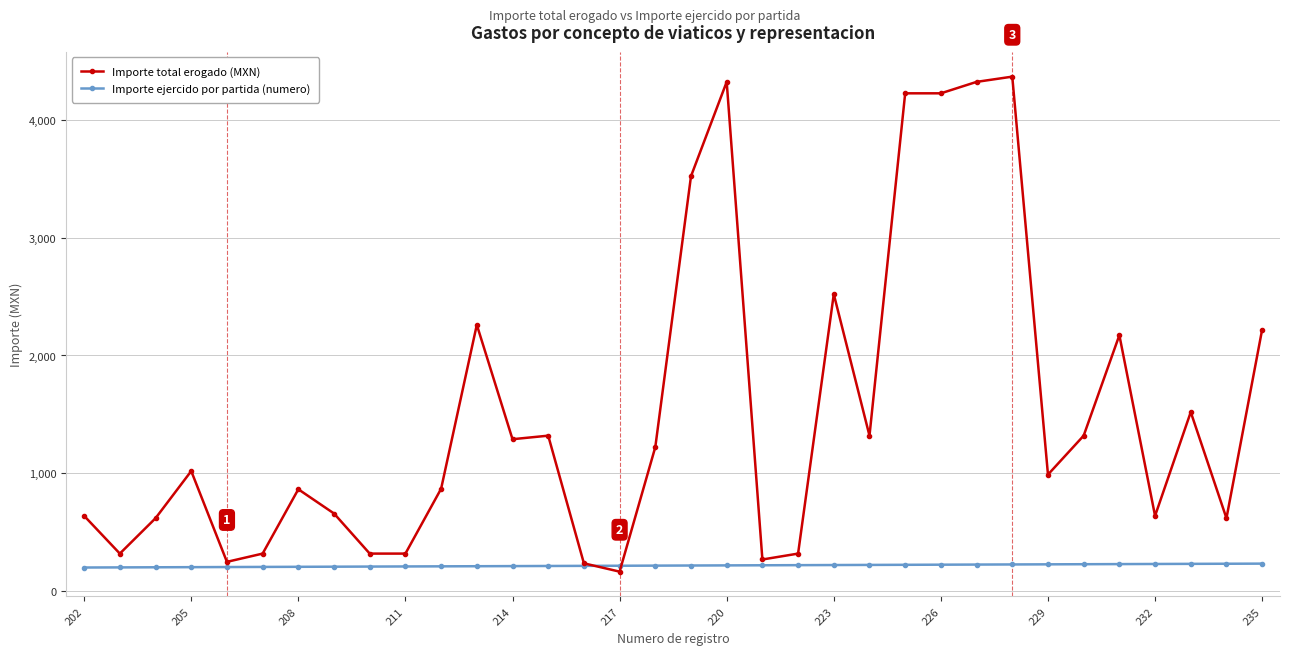

What is the highest value of the Importe total erogado (MXN) series?

4364.4